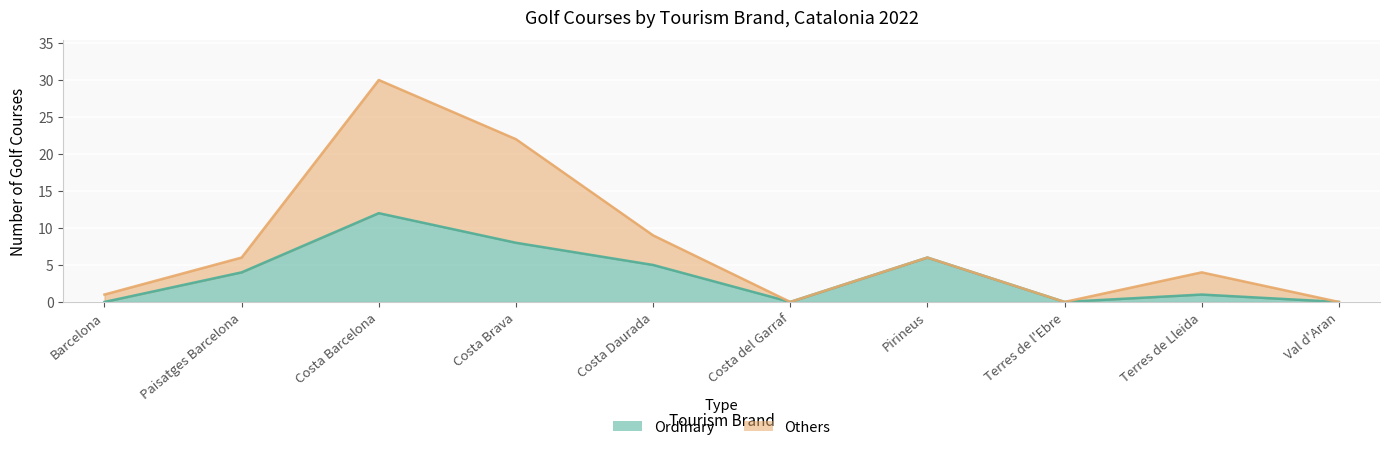

Where does the data first go above 4?

Costa Barcelona